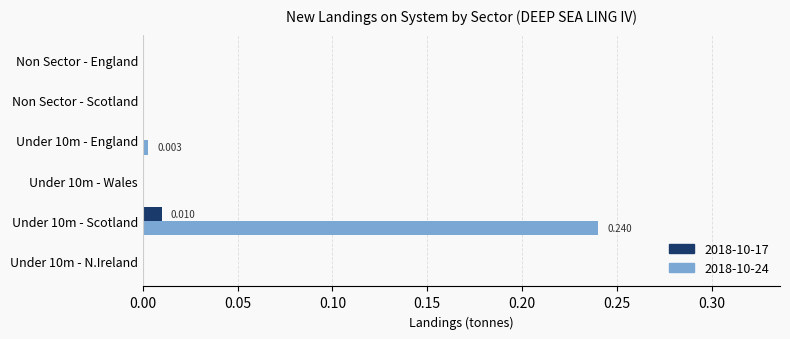

How many categories are shown in the chart?

6